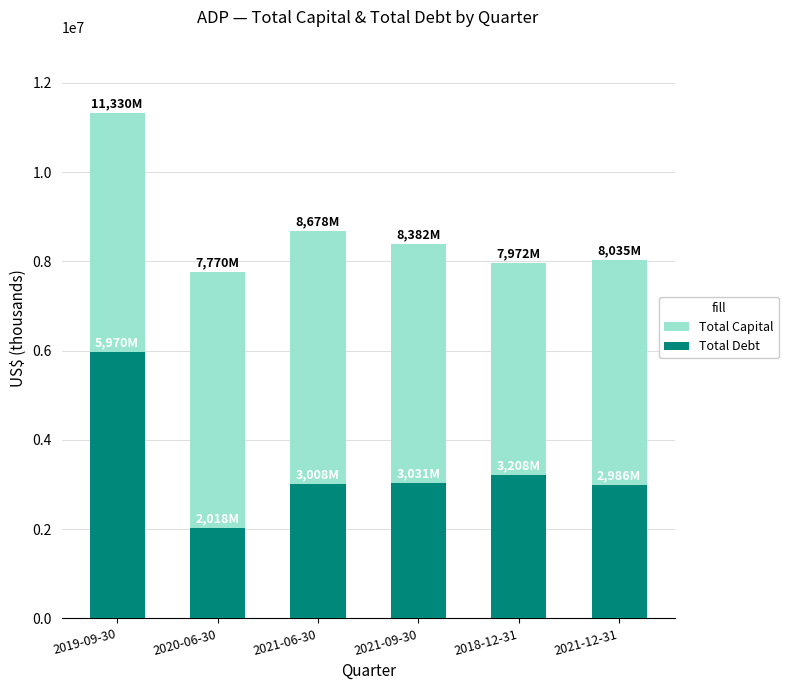

What is the maximum value shown in the chart?

11330700